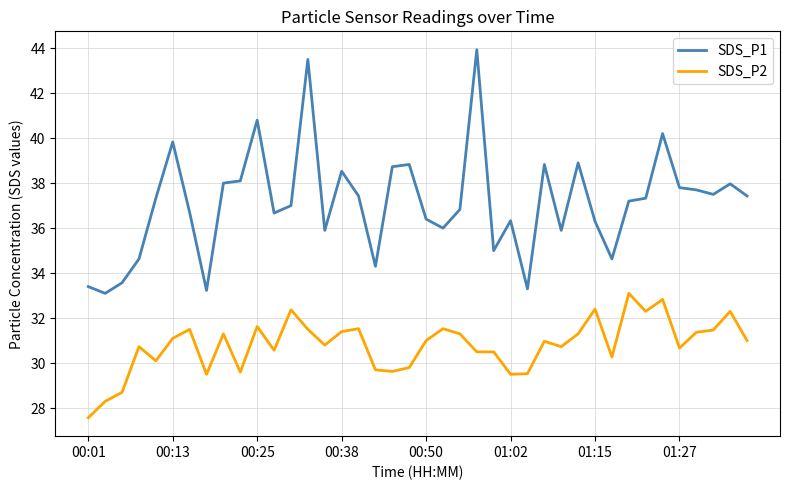

Which series has the largest range (max minus min)?

SDS_P1